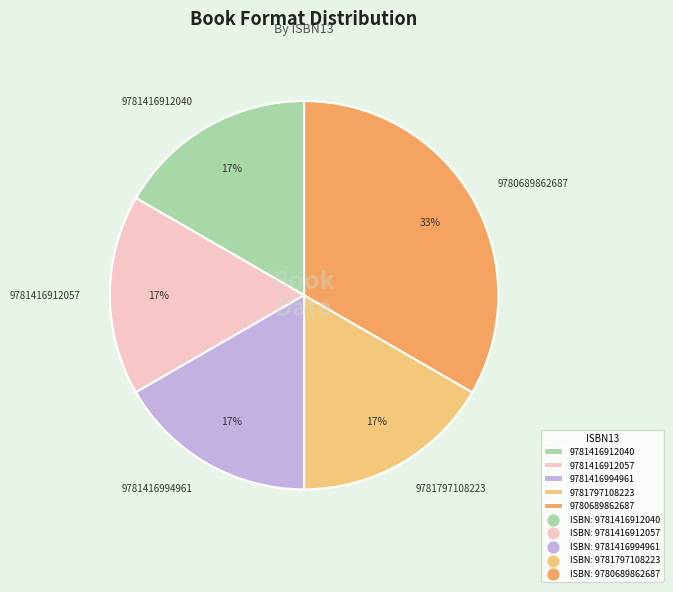

Which category has the biggest portion of the pie?

9780689862687